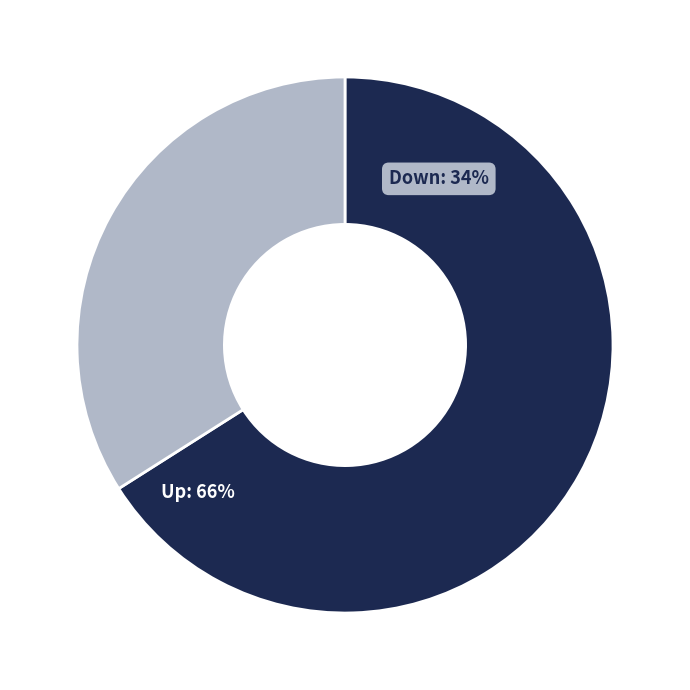

The down slice represents 27% of the pie. True or false?

False